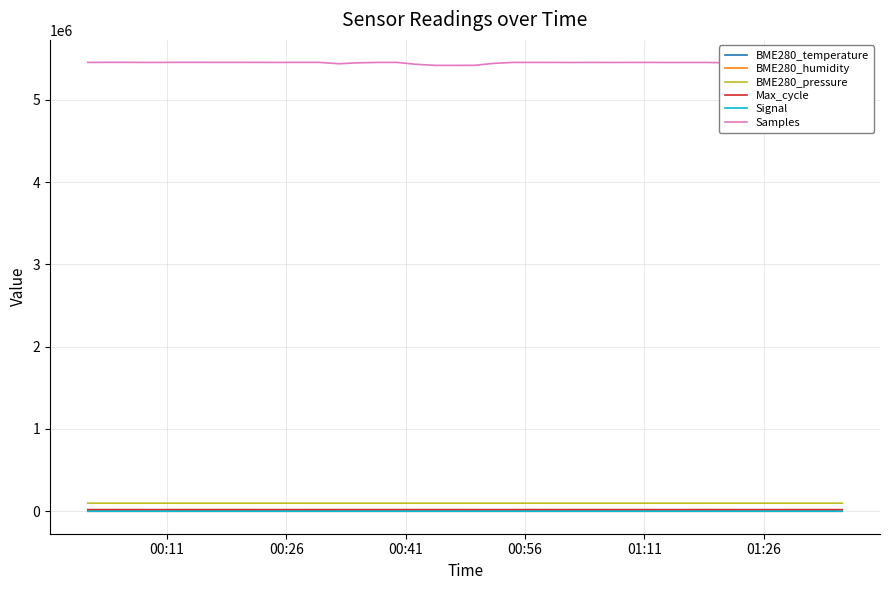

What is the maximum value shown in the chart?

5454124.0